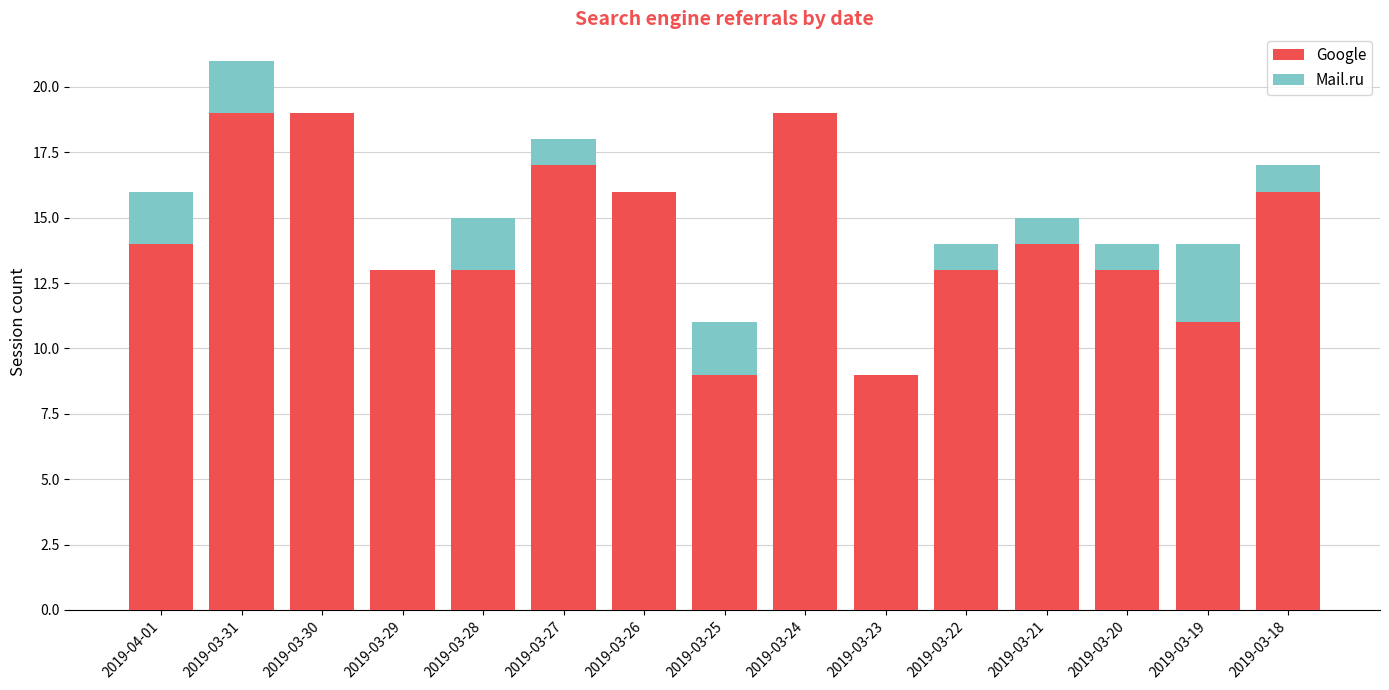

What is the sum of the Google values at 2019-03-22 and 2019-03-29?

26